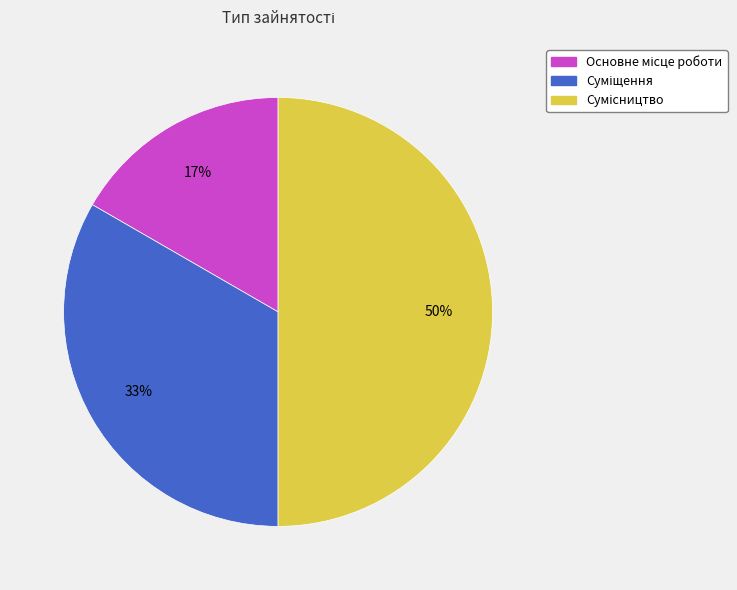

To the nearest percent, what is the average slice percentage?

33%